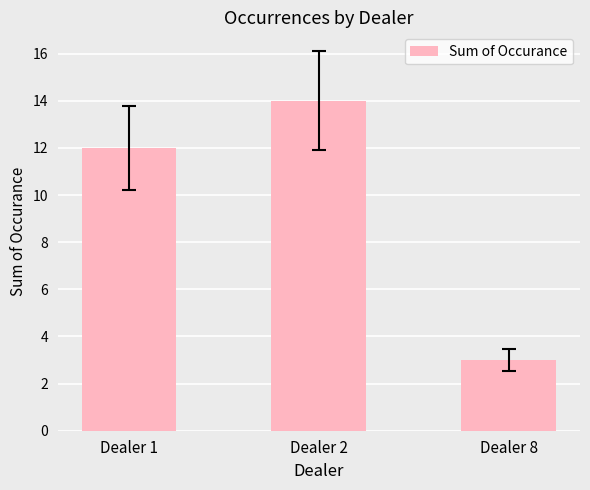

How many values are between 3 and 14?

3